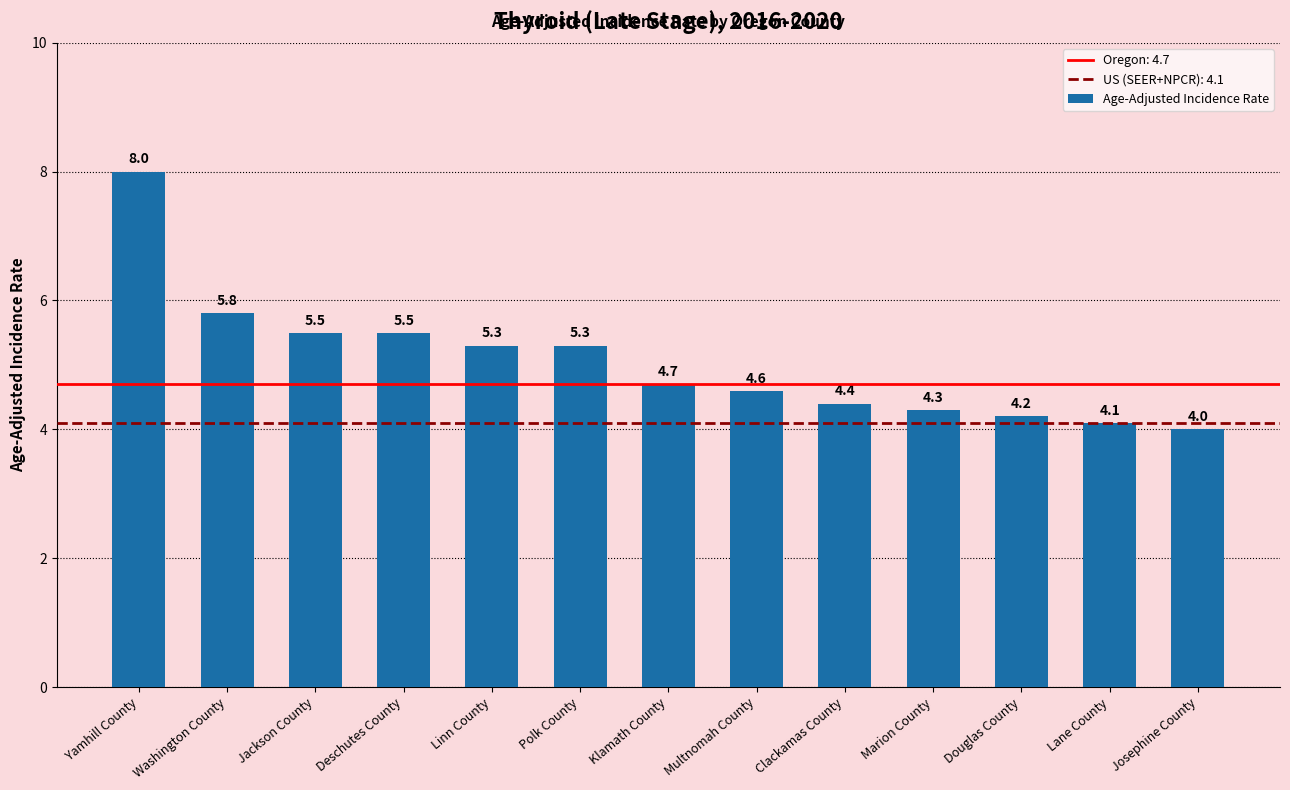

Is it true that the value at Josephine County is 6.0?

False